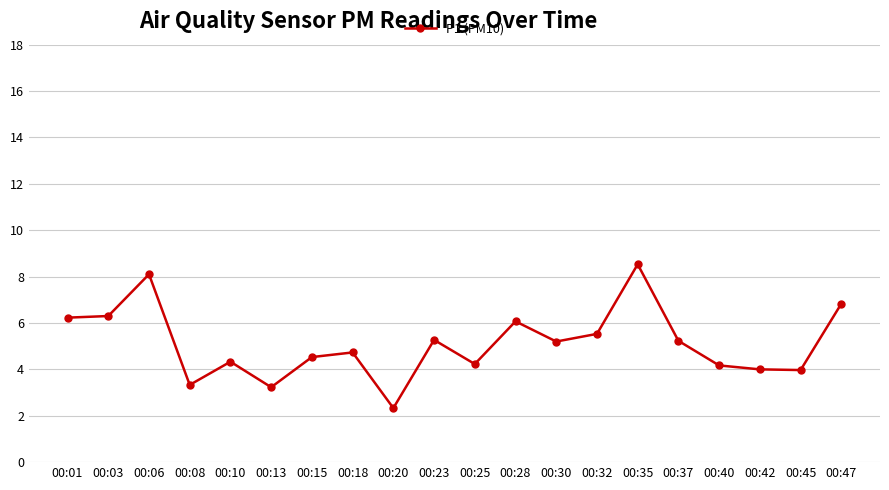

True or false: there are more than 1 points higher than both neighbors.

True